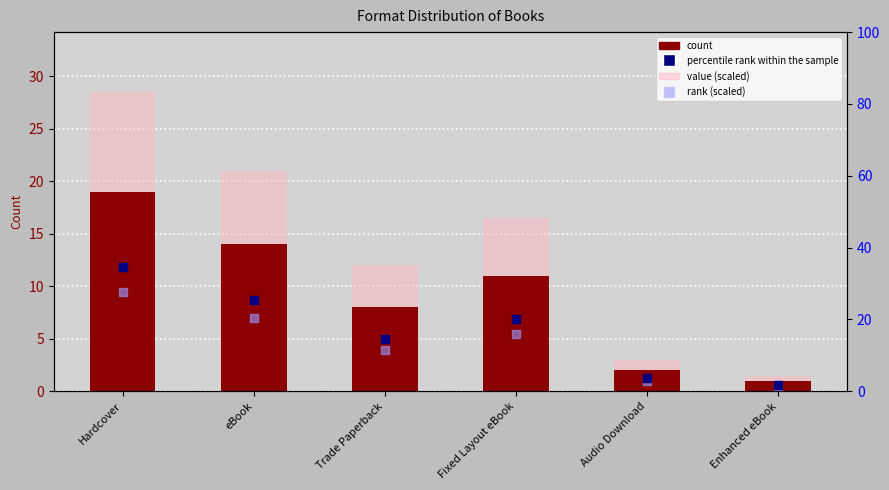

Is the value of count at Enhanced eBook greater than the value of percentile rank within the sample at Enhanced eBook?

No